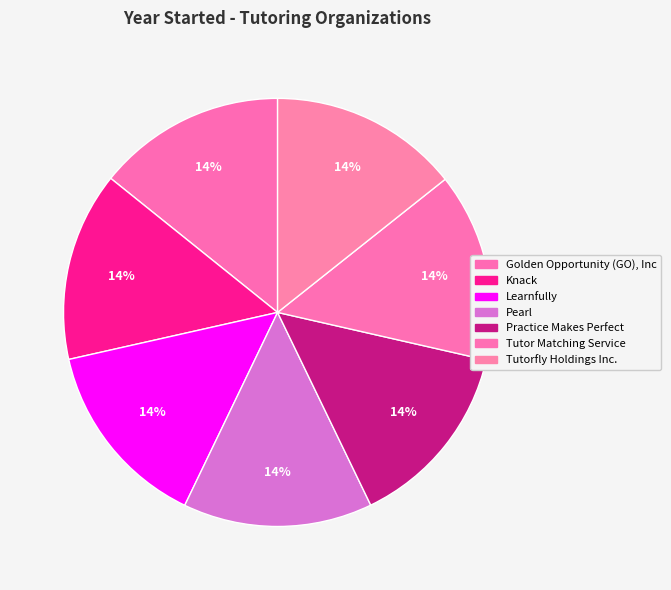

To the nearest percent, what percentage of the pie is Knack?

14%